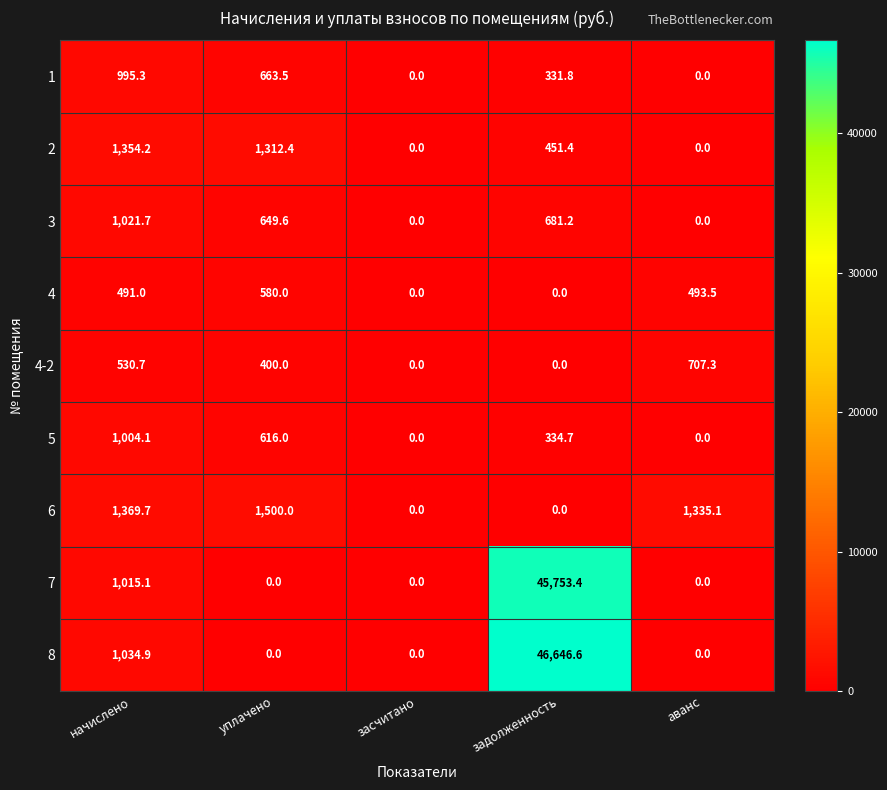

How many values in the 7 series exceed 0?

2